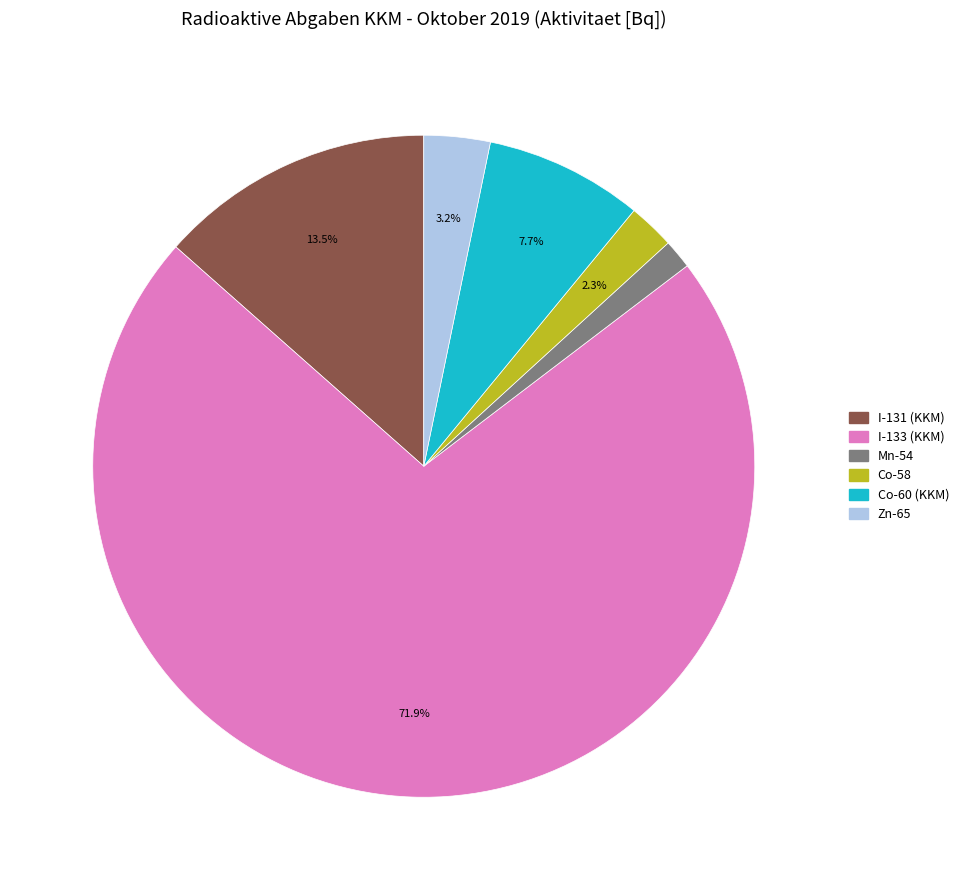

Is there any slice that represents more than half of the pie?

Yes